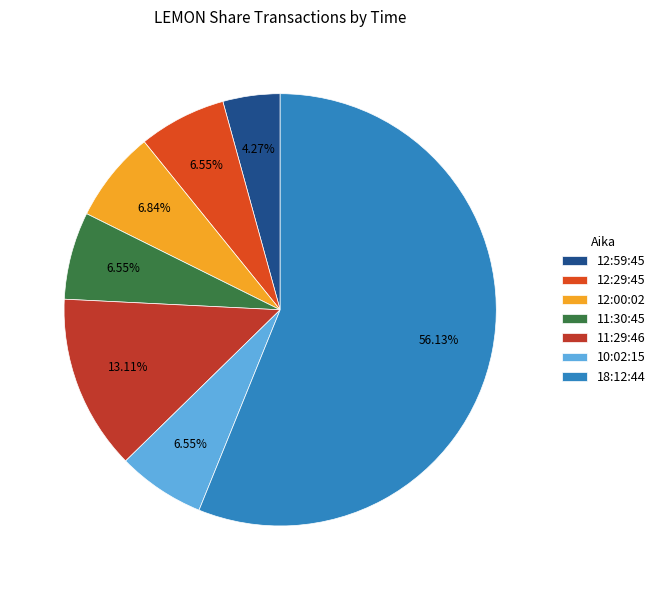

True or false: 12:29:45 accounts for 7% of the total.

True